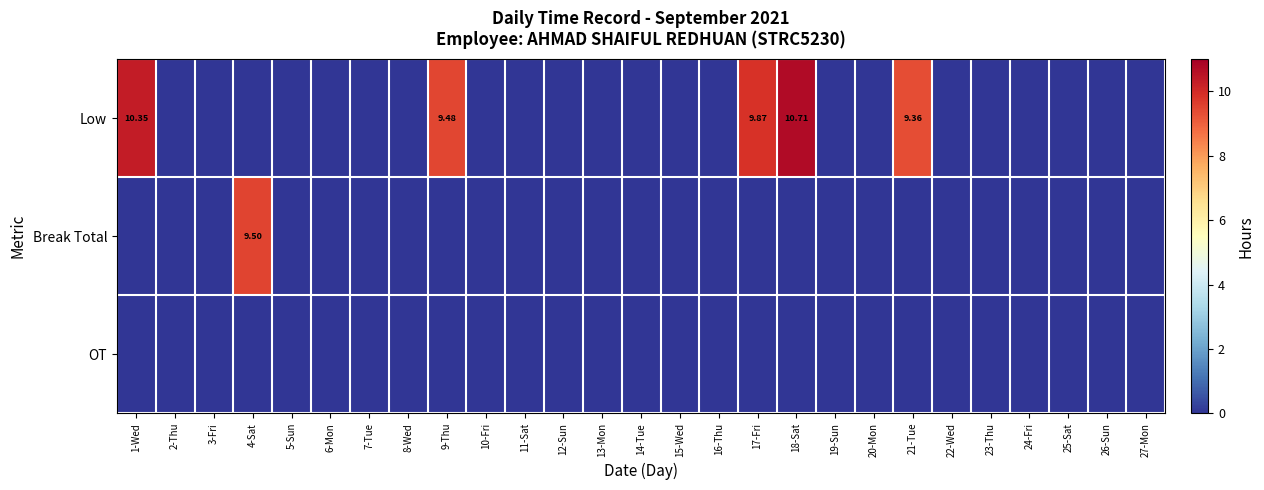

At which label is Break Total closest to 4?

1-Wed